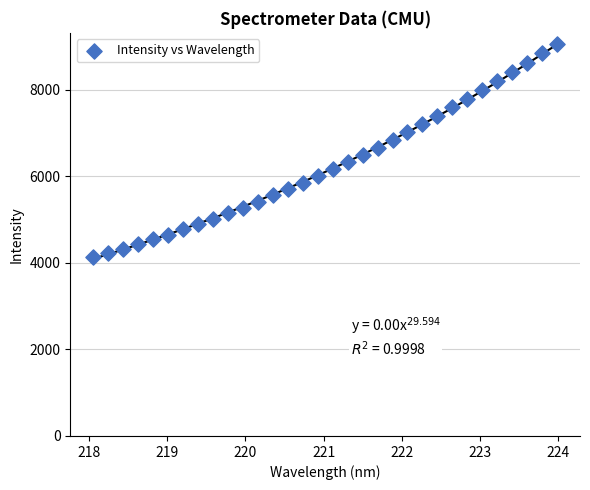

What is the range of Y values (max minus min)?

4931.2